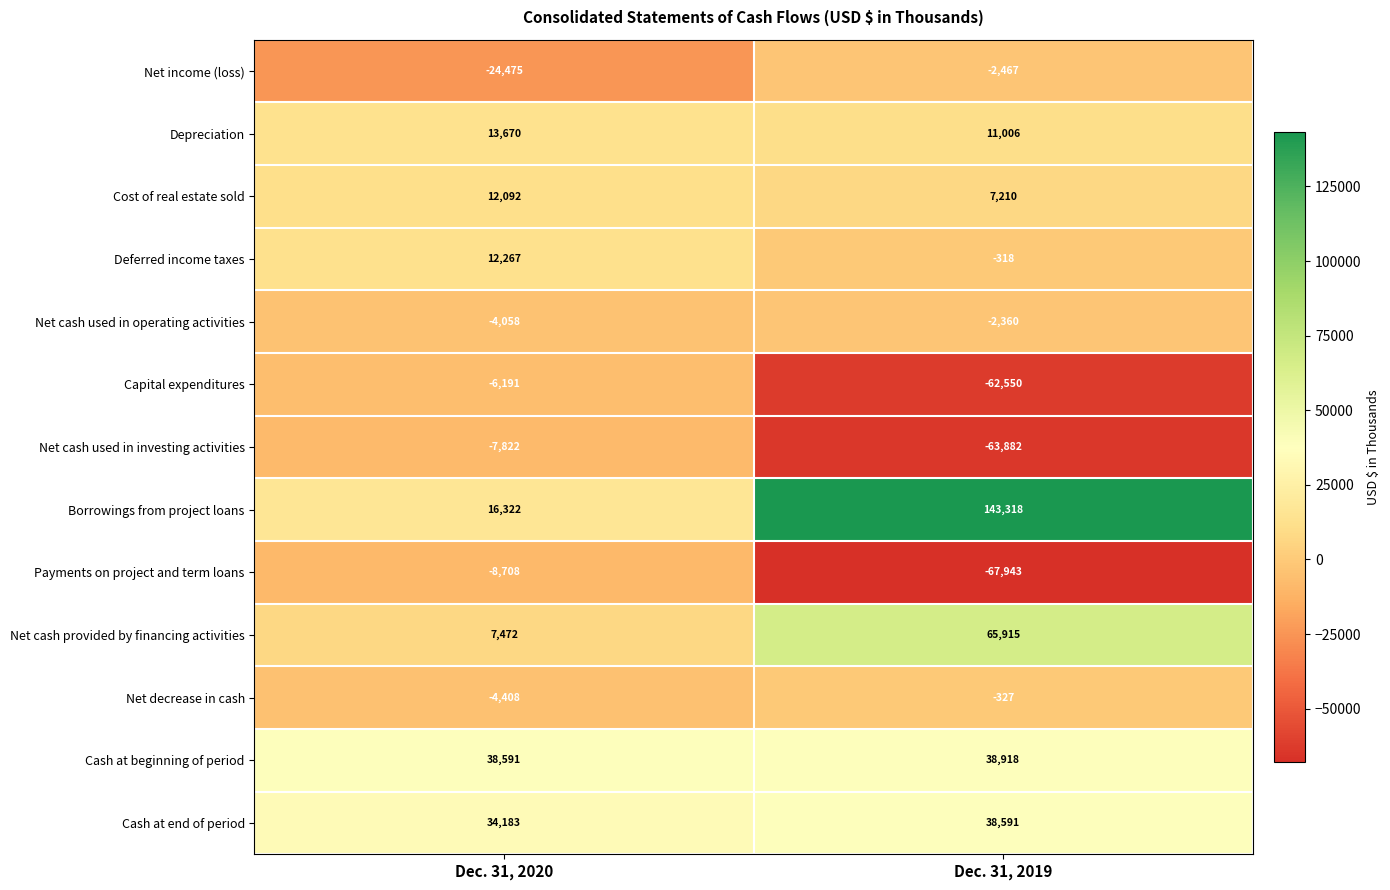

Where is Net cash used in operating activities nearest to the value -3209?

Dec. 31, 2020